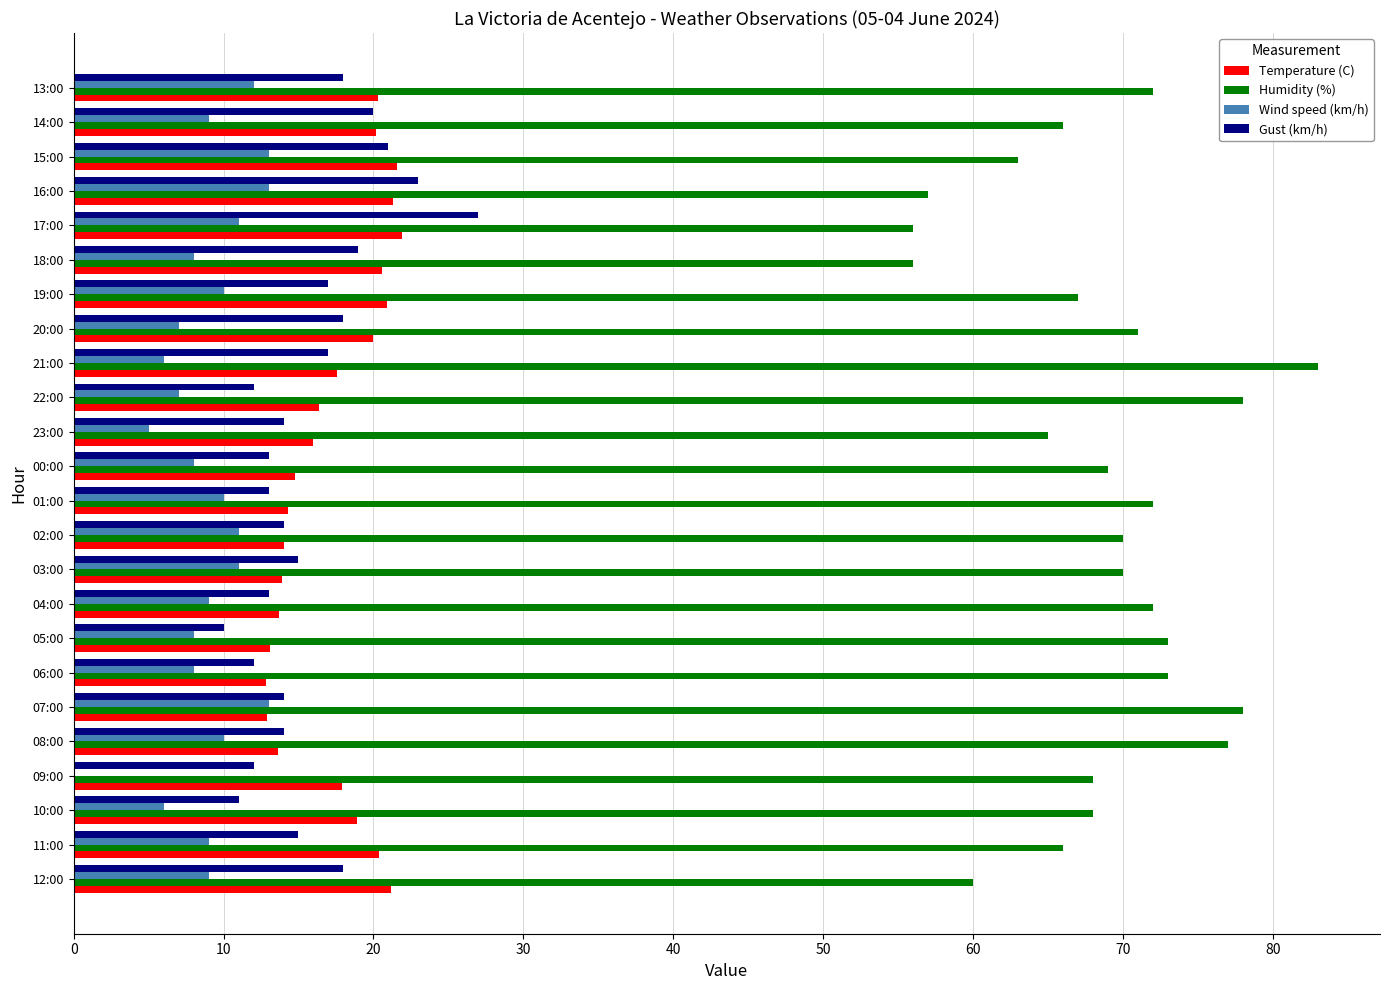

Which series has the widest spread of values?

Humidity (%)